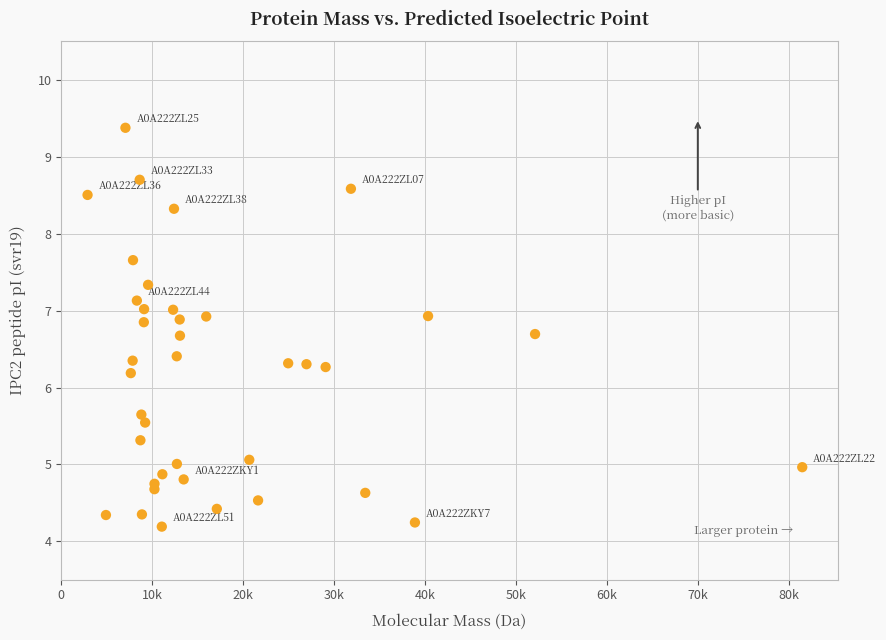

What is the range of Y values (max minus min)?

5.2